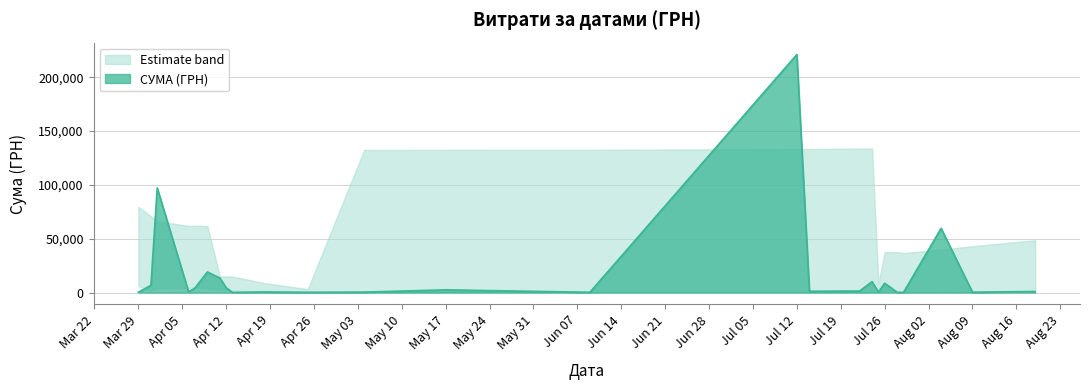

The value at 24.07.2016 is 6633.6. True or false?

False